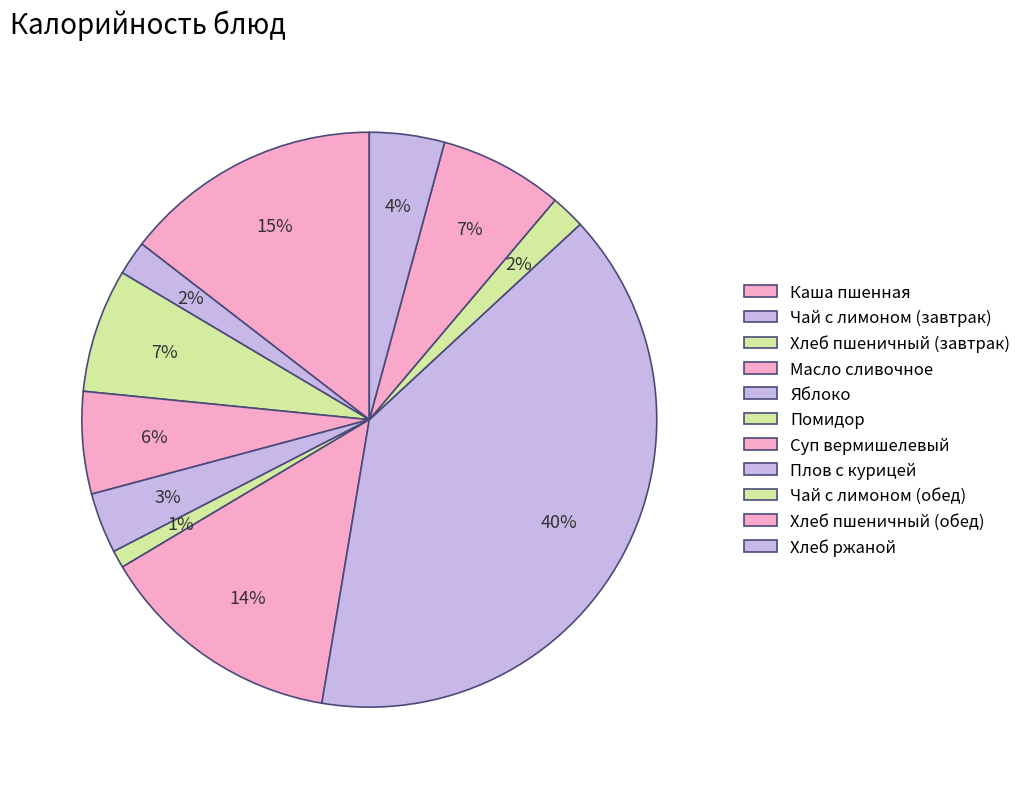

The Хлеб ржаной slice represents 16% of the pie. True or false?

False